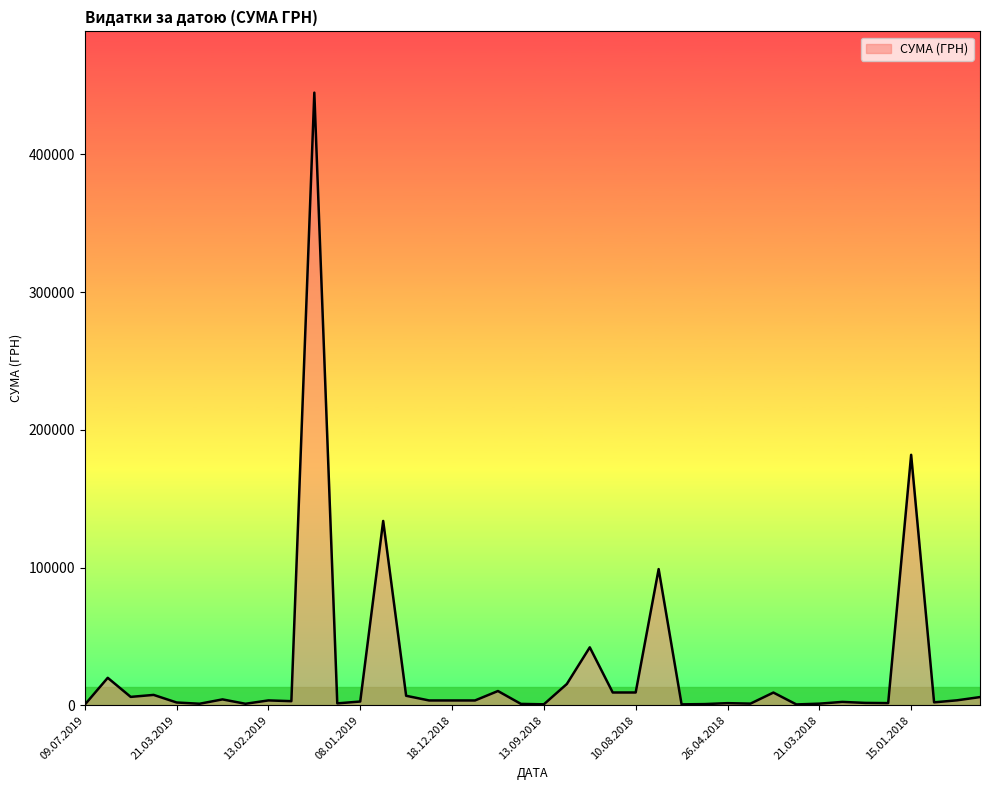

What is the greatest value displayed?

444884.0